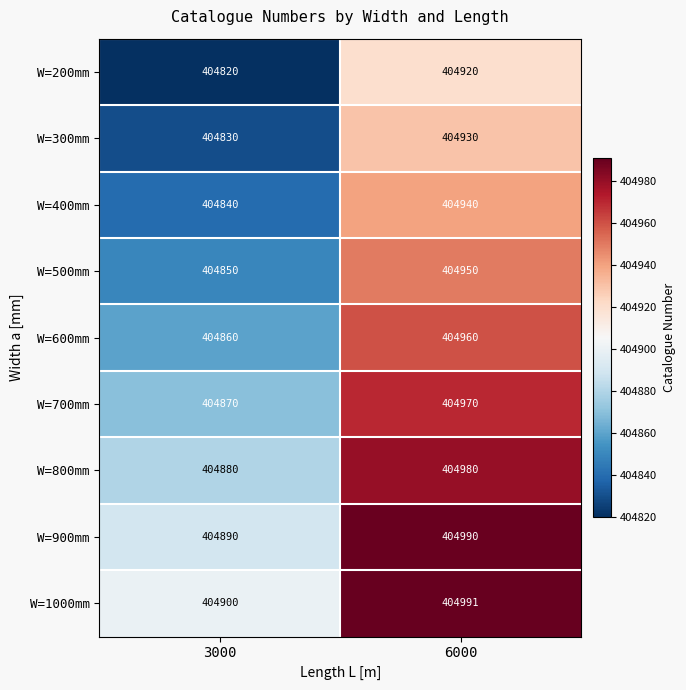

Is the value of W=400mm at 6000 greater than the value of W=700mm at 6000?

No